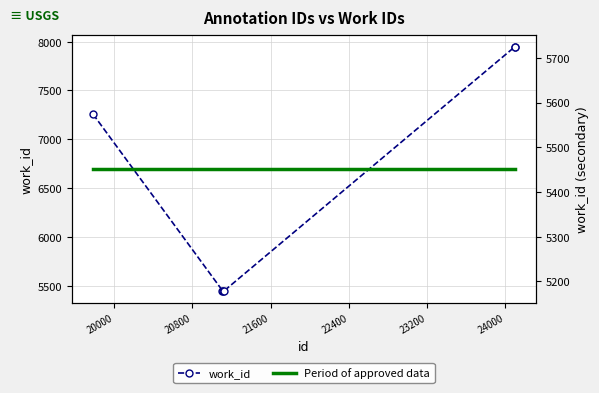

True or false: Period of approved data and work_id cross at least once.

False